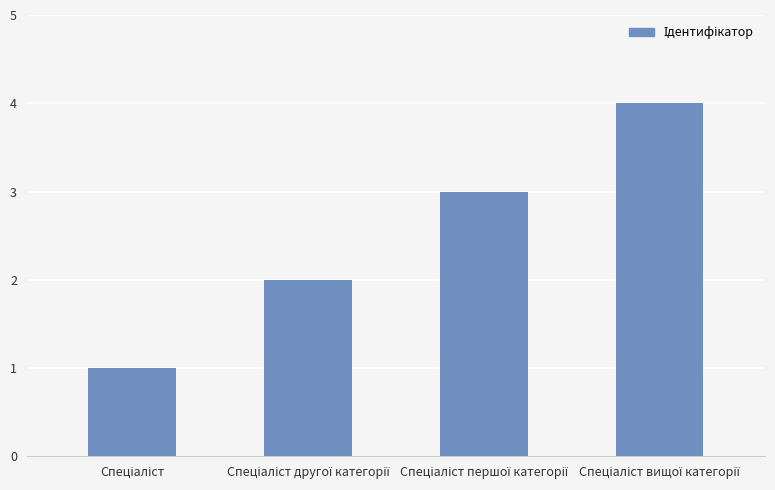

What is the difference between the maximum and minimum values?

3